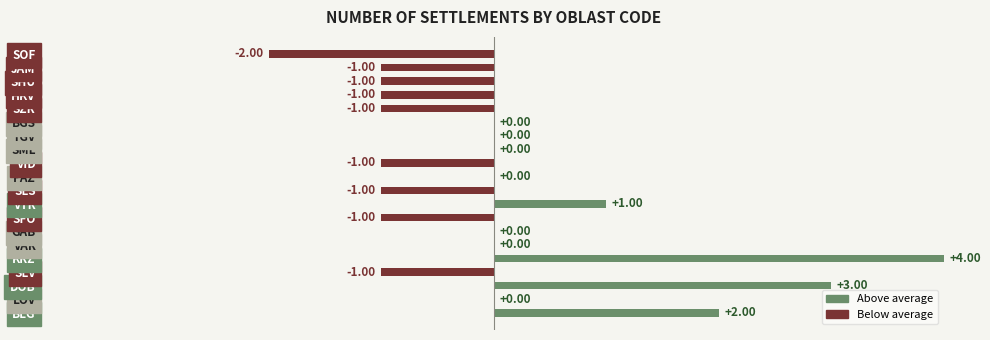

Which category has the highest value across all series?

KRZ